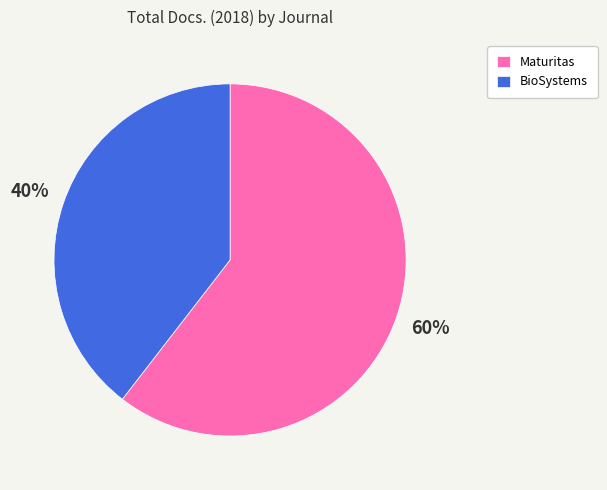

Which has a higher value, Maturitas or BioSystems?

Maturitas